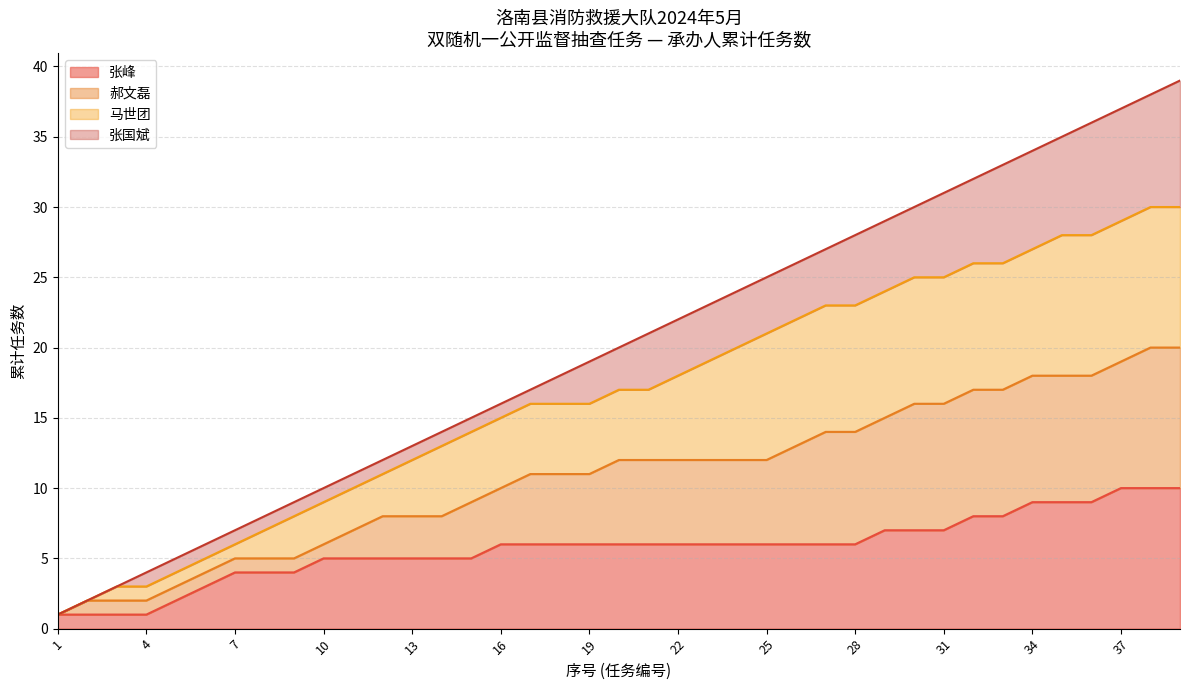

Is it true that 张峰 equals 10 at 37?

True